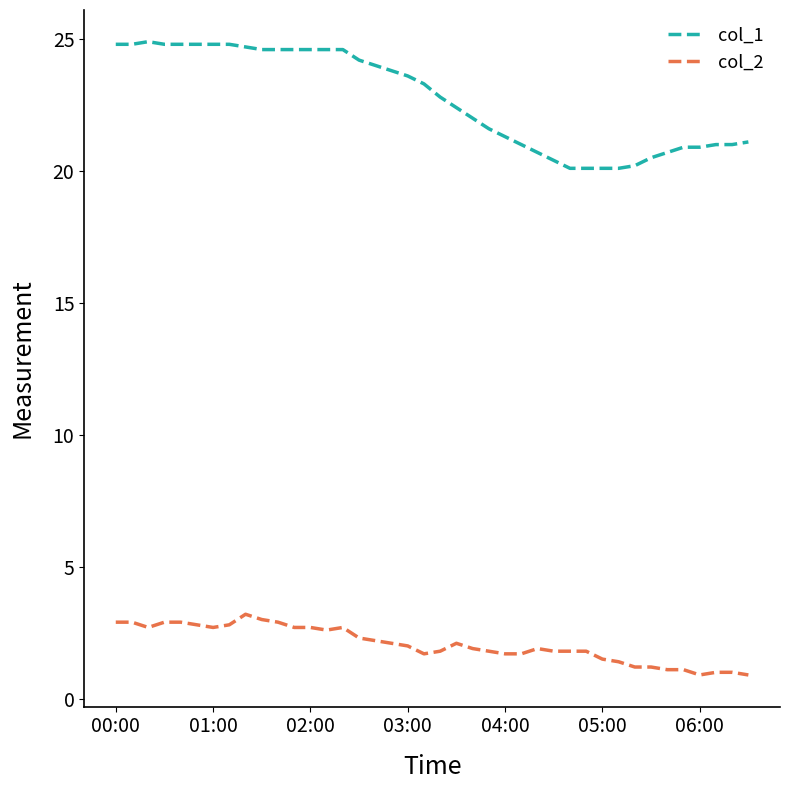

How many lines are shown in the chart?

2